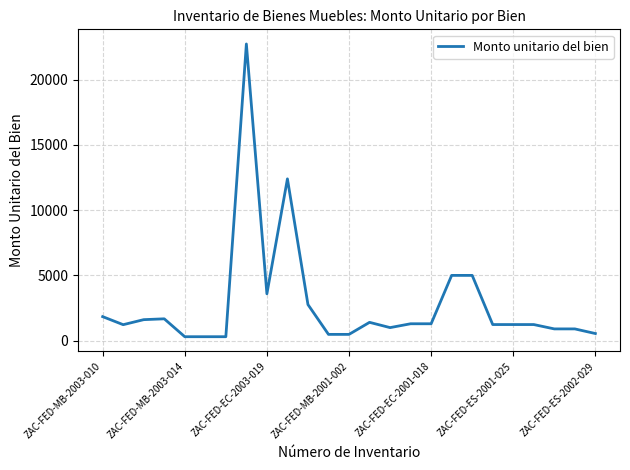

How many lines are shown in the chart?

1